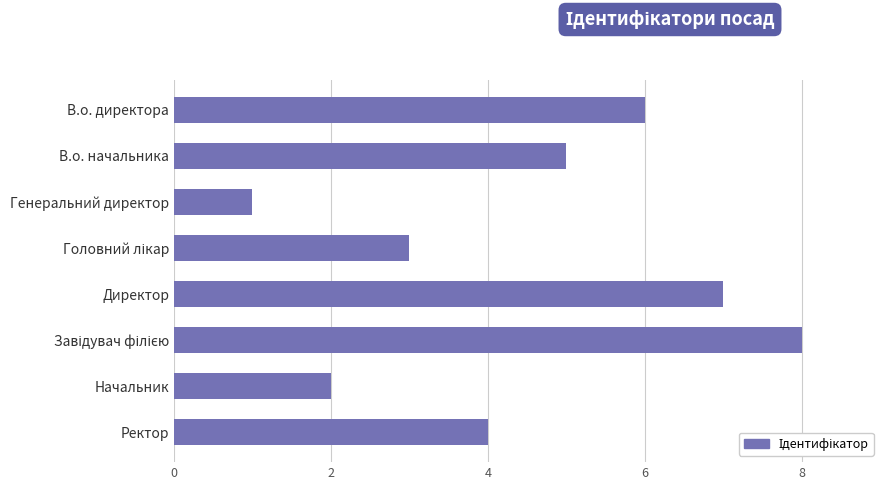

Reading bottom to top, what are all the values shown in this chart?

4	2	8	7	3	1	5	6